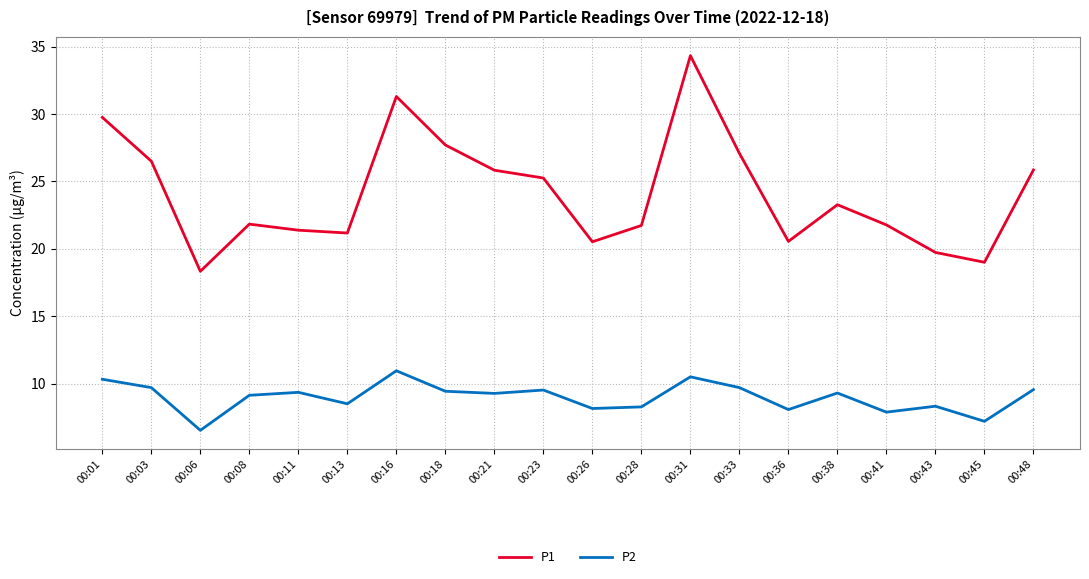

List the series in order of their overall mean, lowest first.

P2, P1